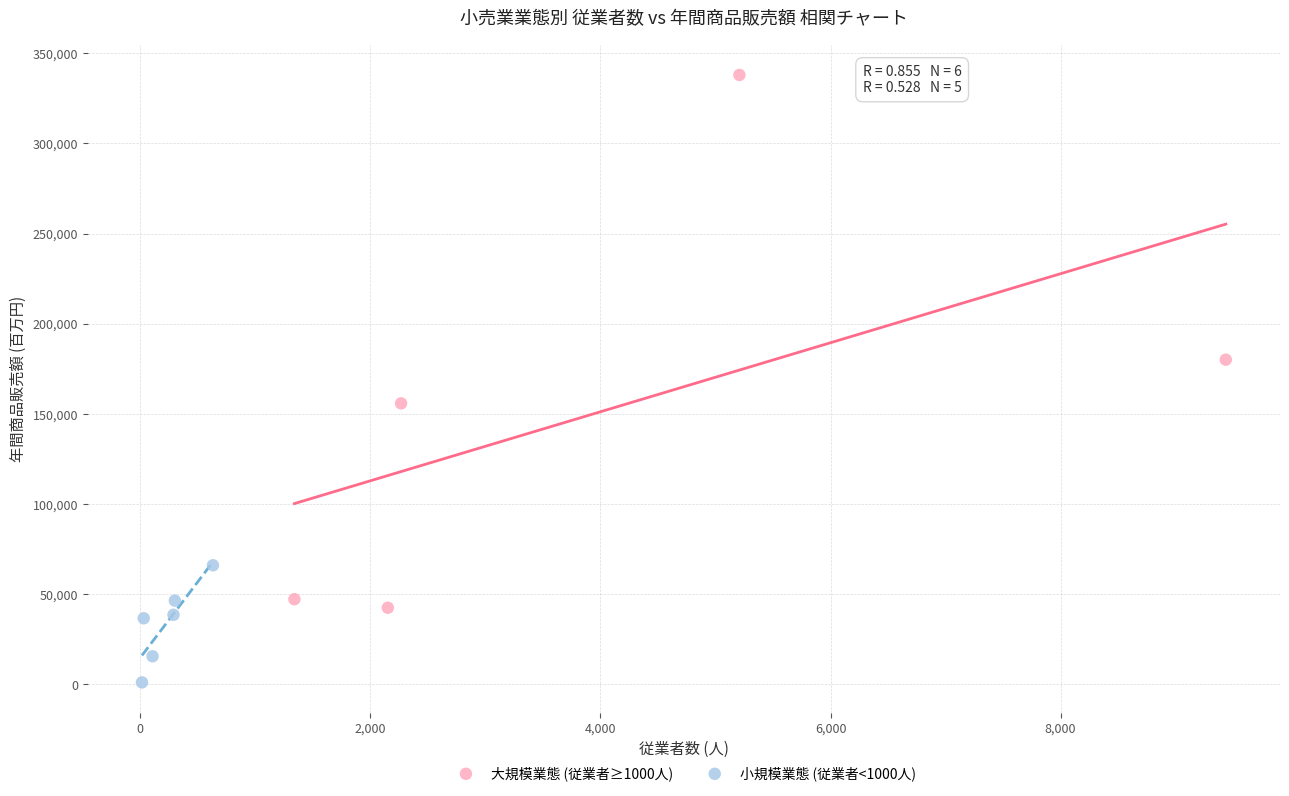

Which series has the largest Y range (max minus min)?

大規模業態 (従業者≥1000人)